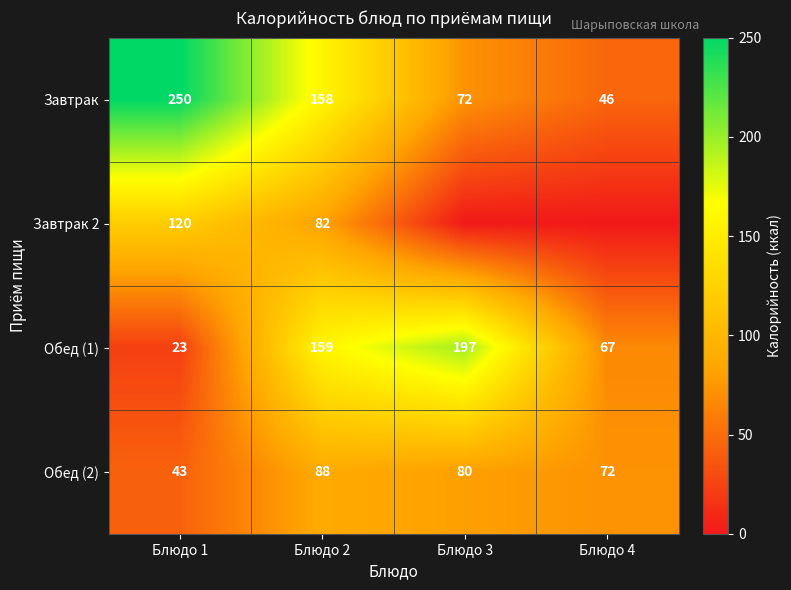

Which category has the highest value in the Обед (2) series?

Блюдо 2